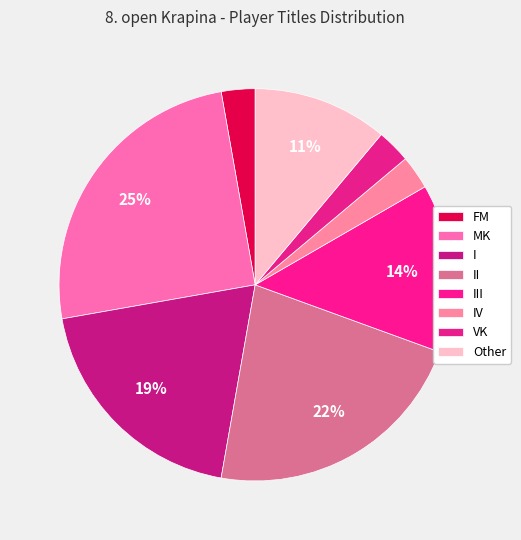

To the nearest percent, what percentage of the pie is FM?

3%